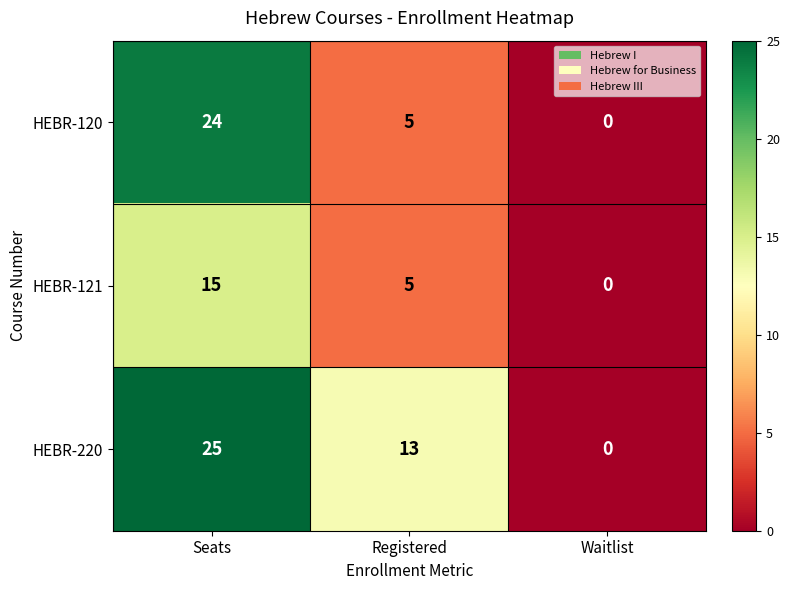

Which label corresponds to the smallest value in the chart?

Waitlist